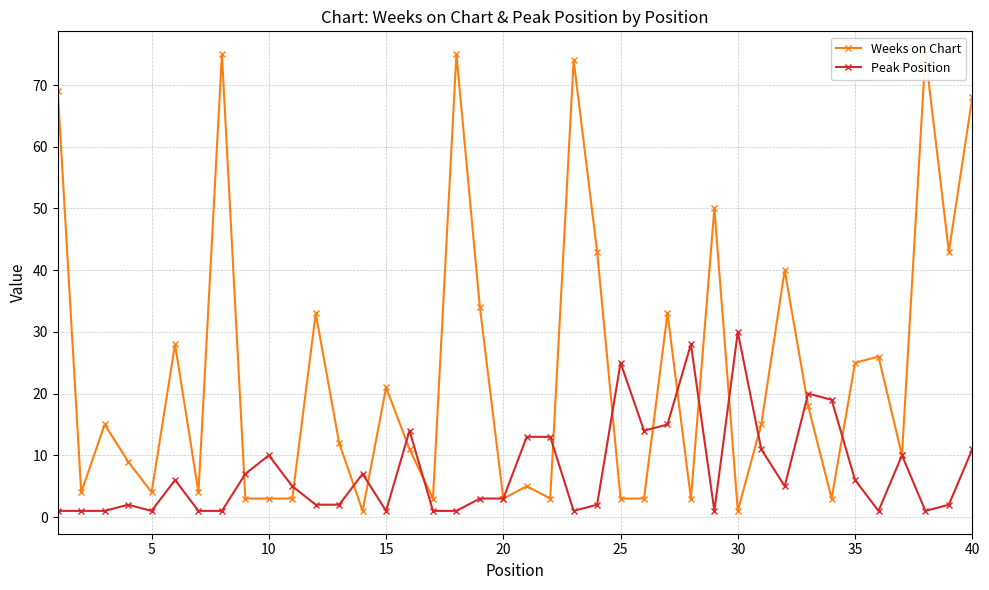

What is the smallest value displayed?

1